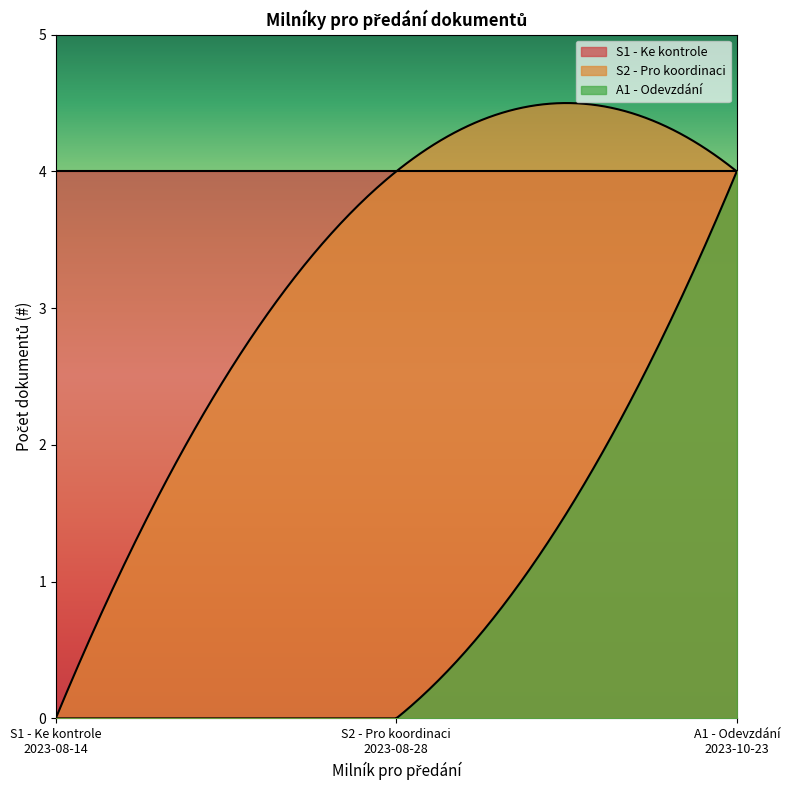

True or false: S1 - Ke kontrole has a value of 1.5 at 2023-08-14.

False